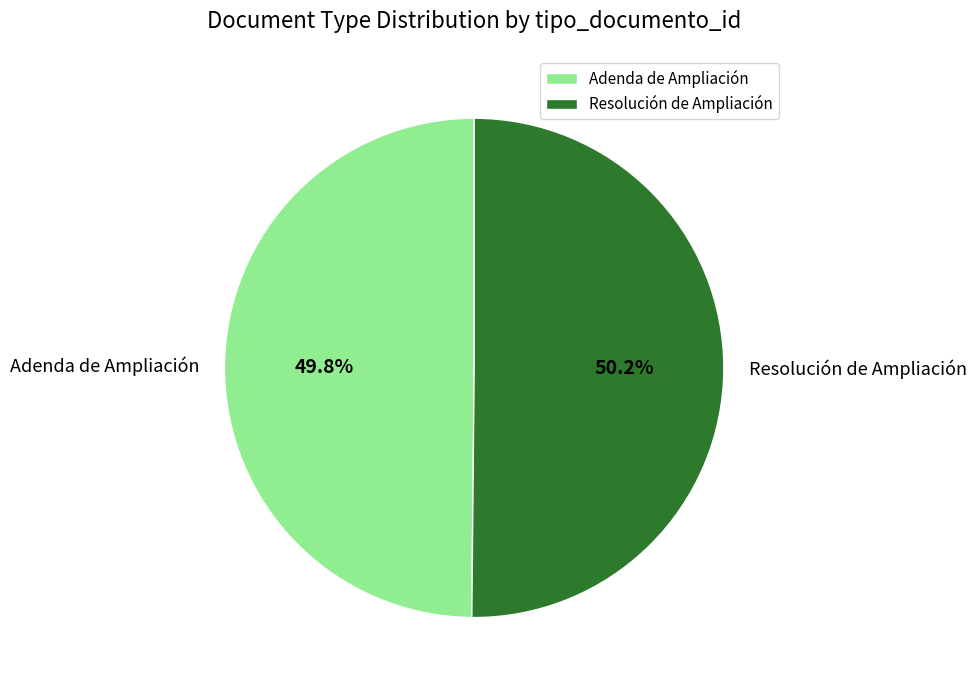

To the nearest percent, what portion does Adenda de Ampliación represent?

50%